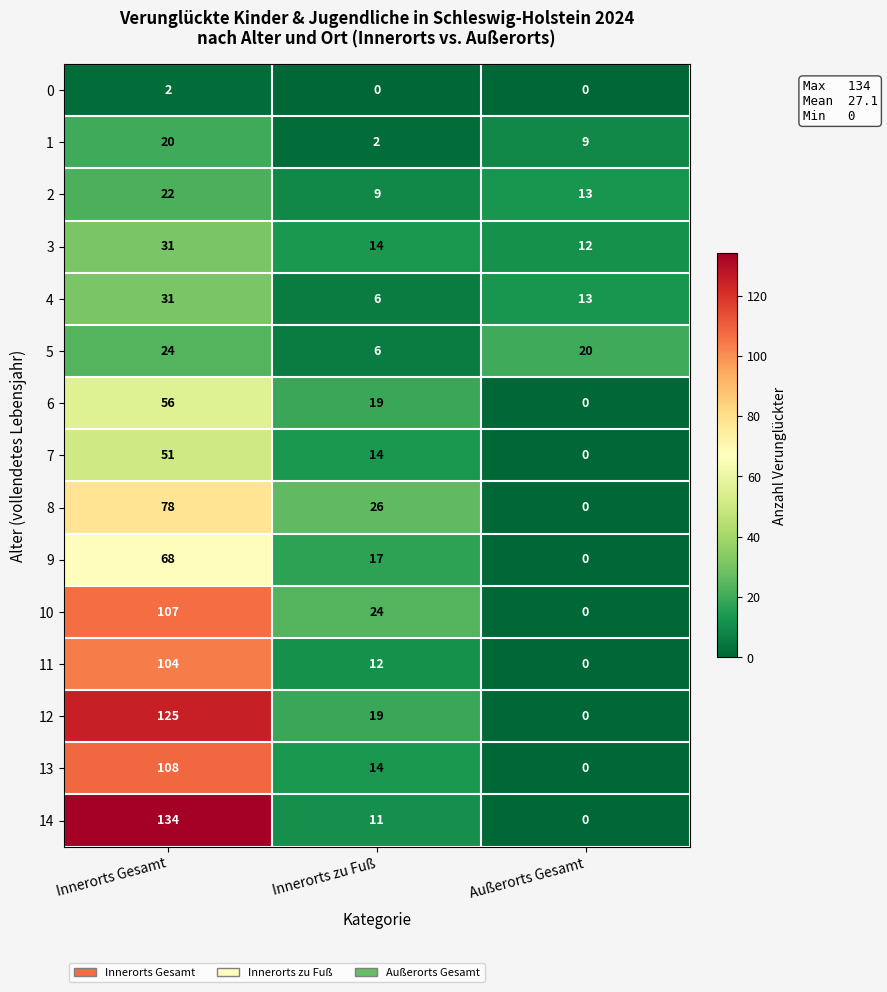

Is the value of 8 at Innerorts Gesamt greater than the value of 14 at Innerorts zu Fuß?

Yes